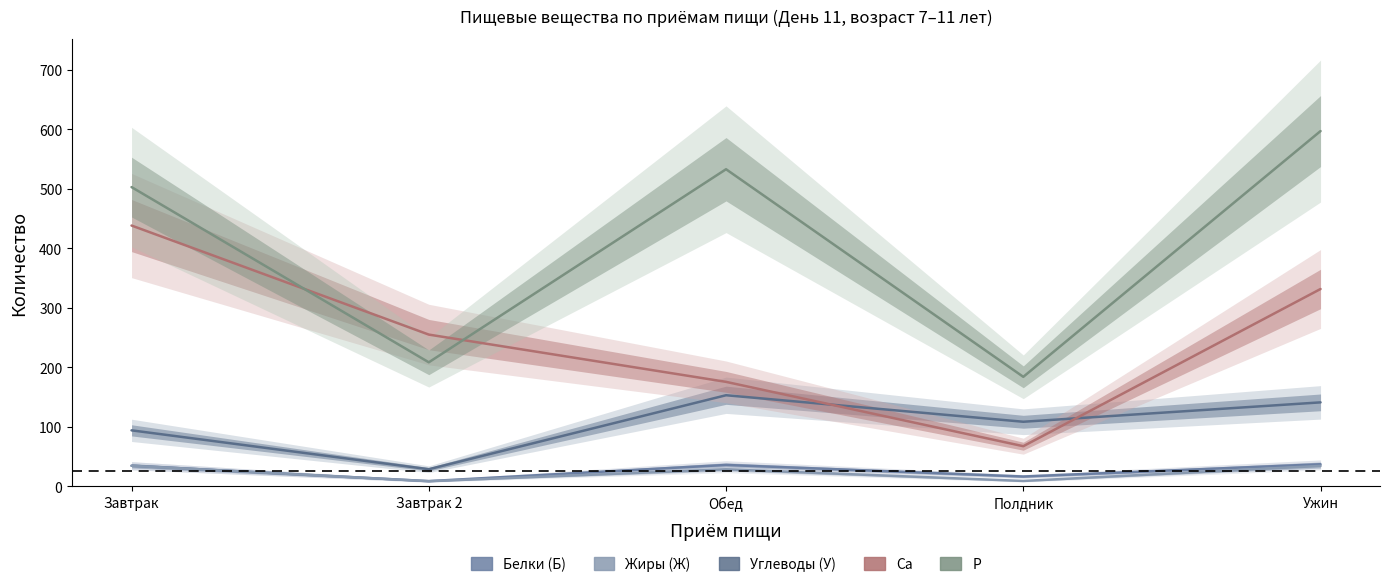

Rank the series by their maximum value, from highest to lowest.

P, Ca, Углеводы (У), Белки (Б), Жиры (Ж)